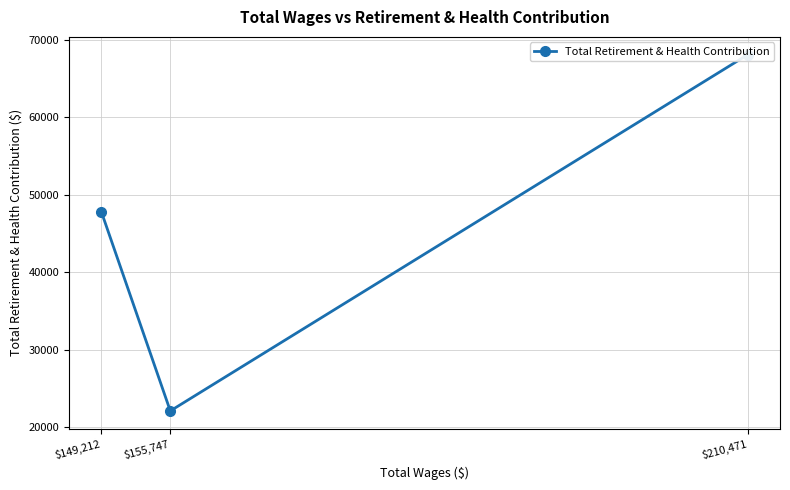

What is the difference between the values at $210,471 and $155,747?

45922